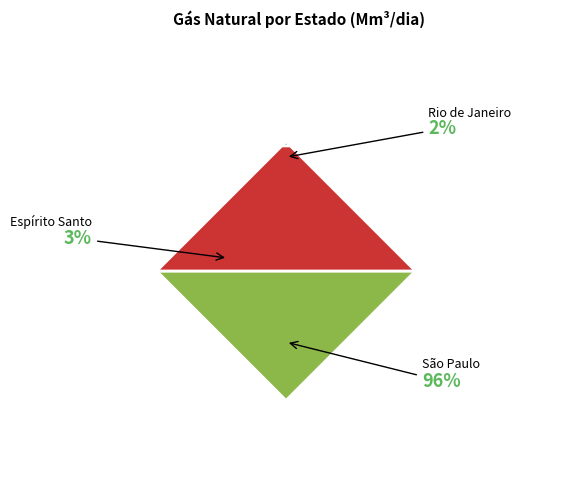

Which has a higher value, Rio de Janeiro or Rio de Janeiro?

Rio de Janeiro